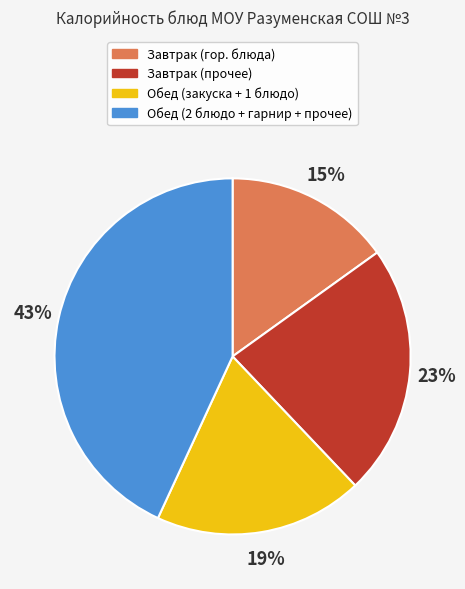

Count the number of slices in the pie.

4